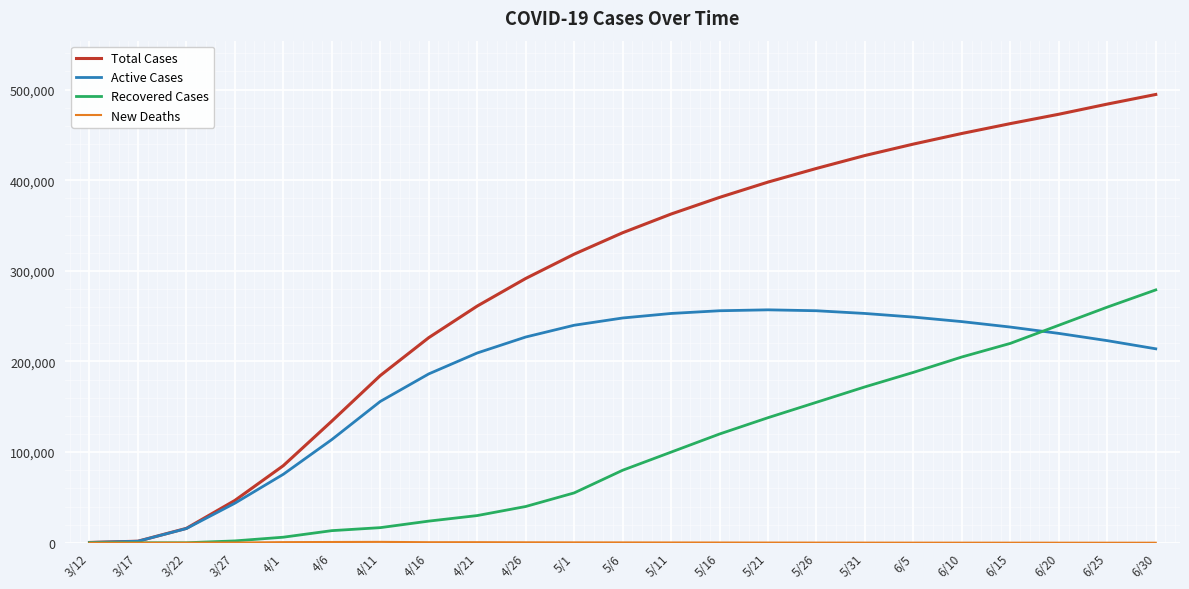

What is the highest value of the Recovered Cases series?

279000